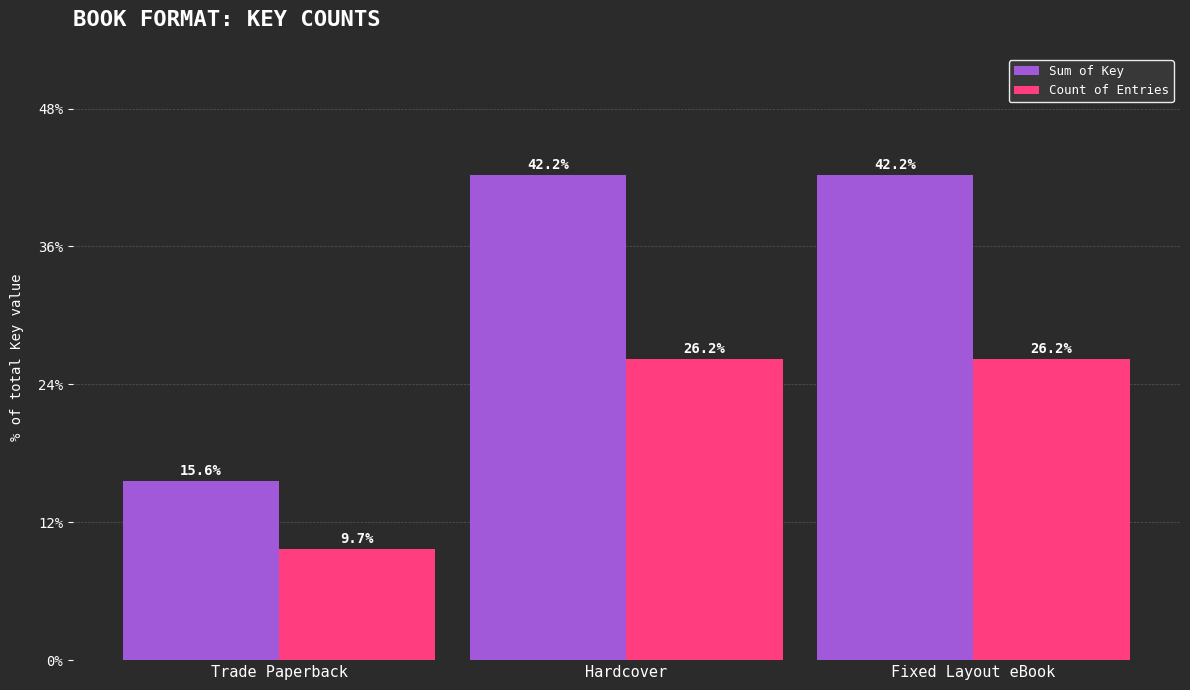

Which series has the largest total across all categories?

Sum of Key